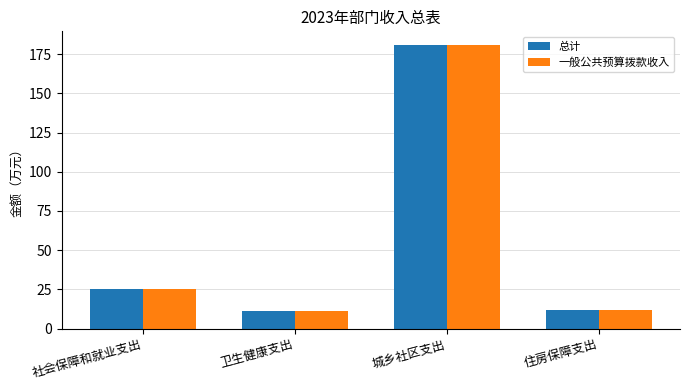

Which category has the highest value across all series?

城乡社区支出